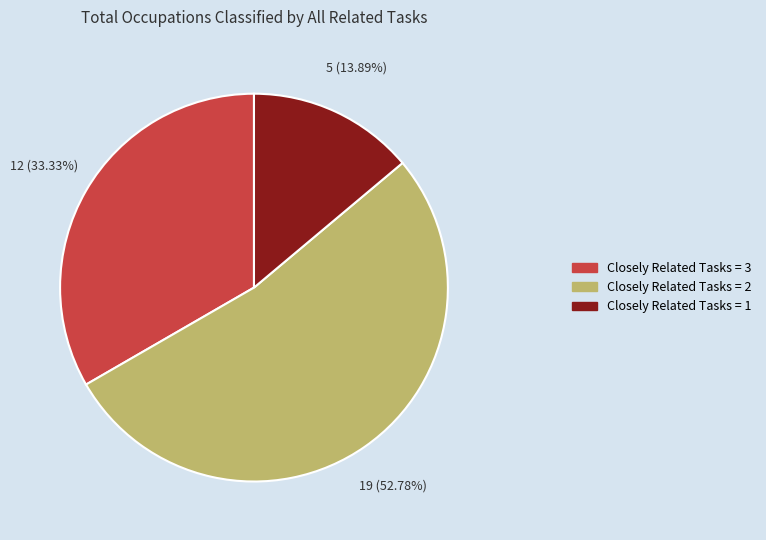

To the nearest percent, what is the average slice percentage?

33%